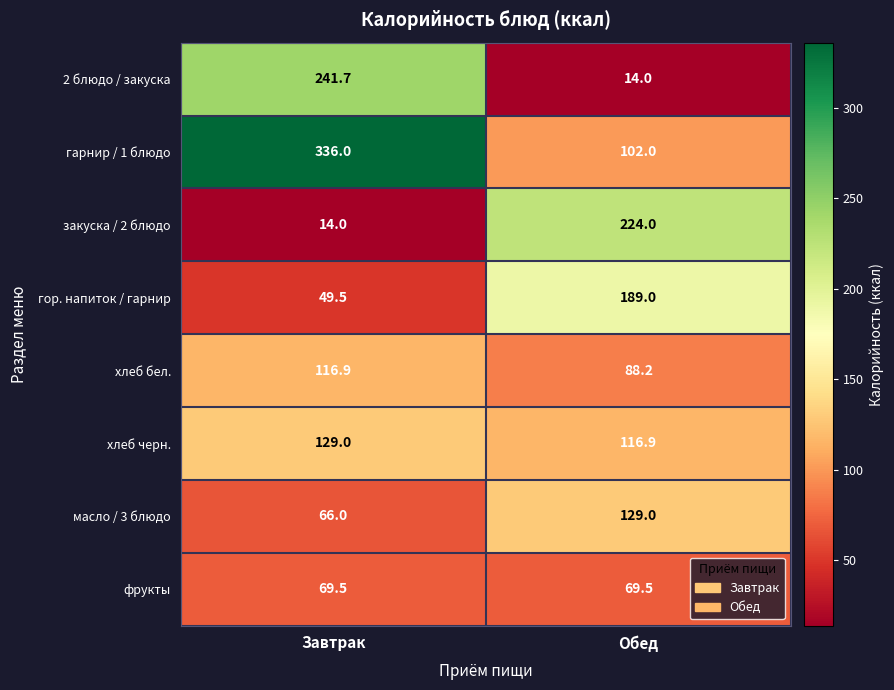

What is the minimum value for 2 блюдо / закуска?

14.0